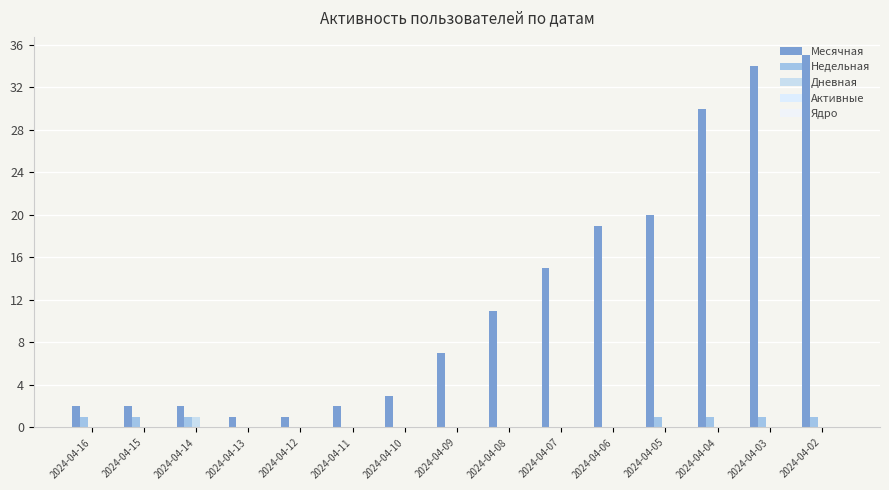

What is the average value of the Месячная series?

12